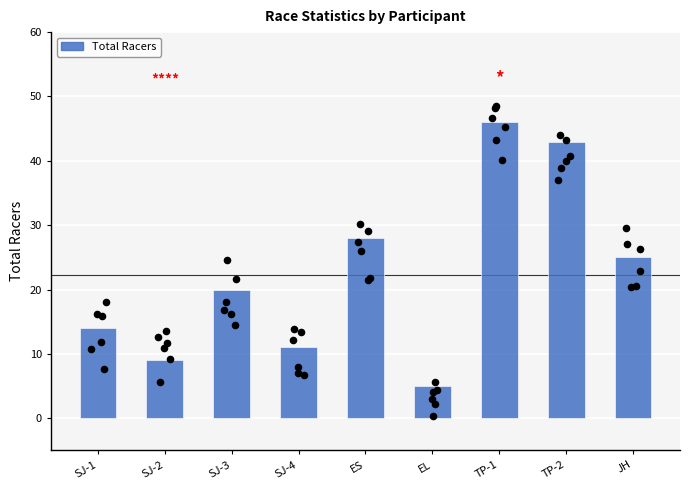

What is the ratio of the value at ES to the value at SJ-1?

2.0